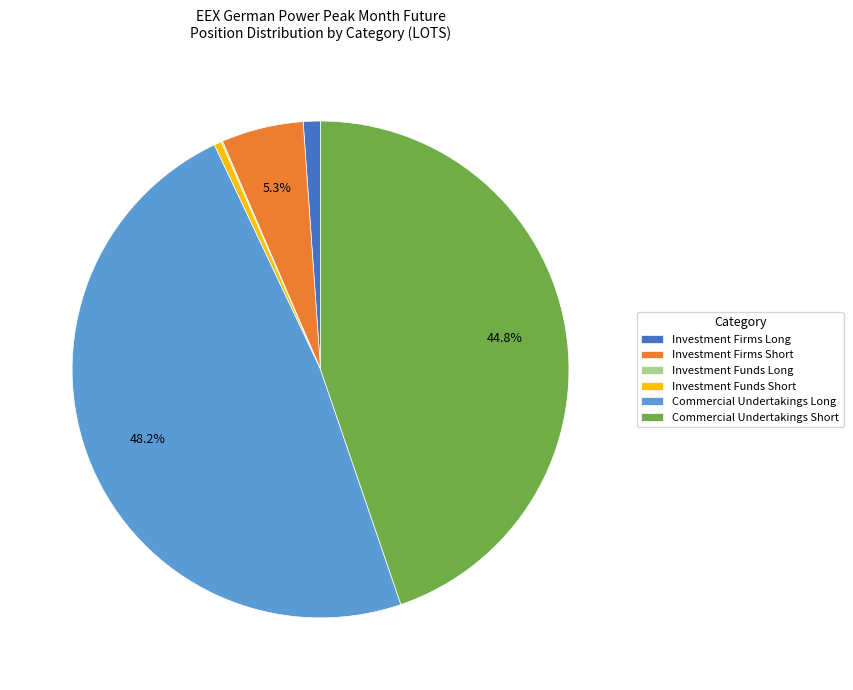

Which has a higher value, Commercial Undertakings Long or Investment Firms Long?

Commercial Undertakings Long